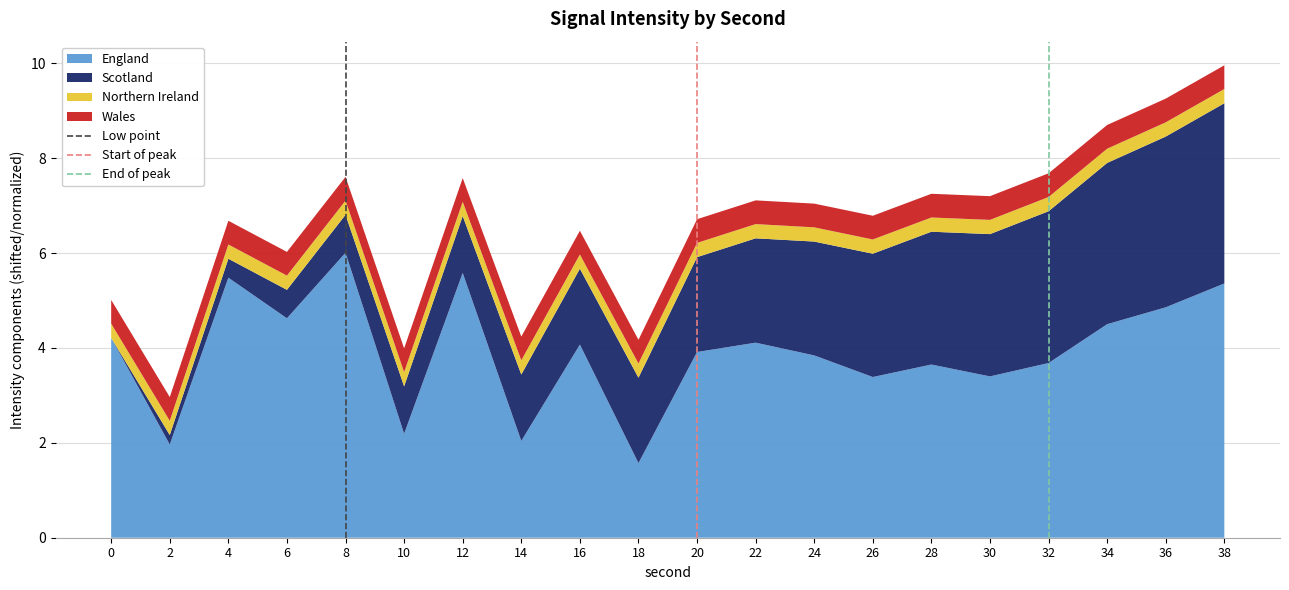

What is the total value across all series at 16?

6.5